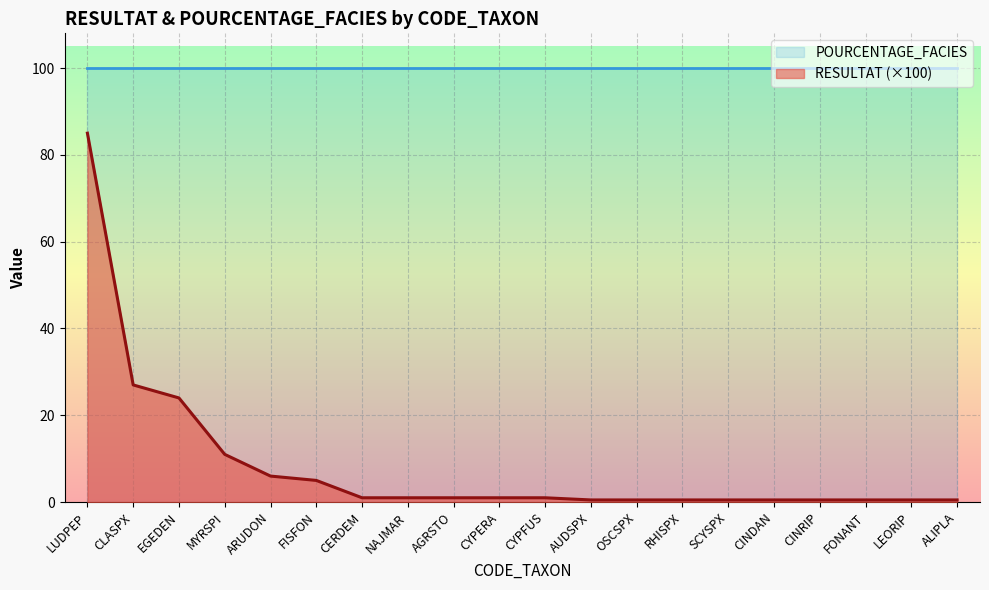

Where does the data first go above 1?

LUDPEP